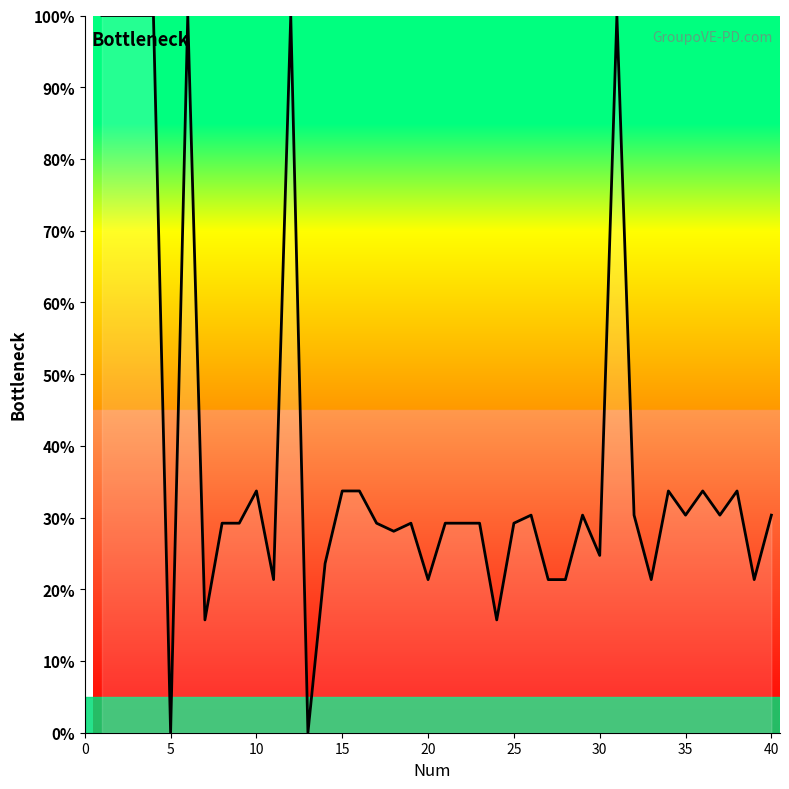

Does the chart display data point markers on the line(s)?

No